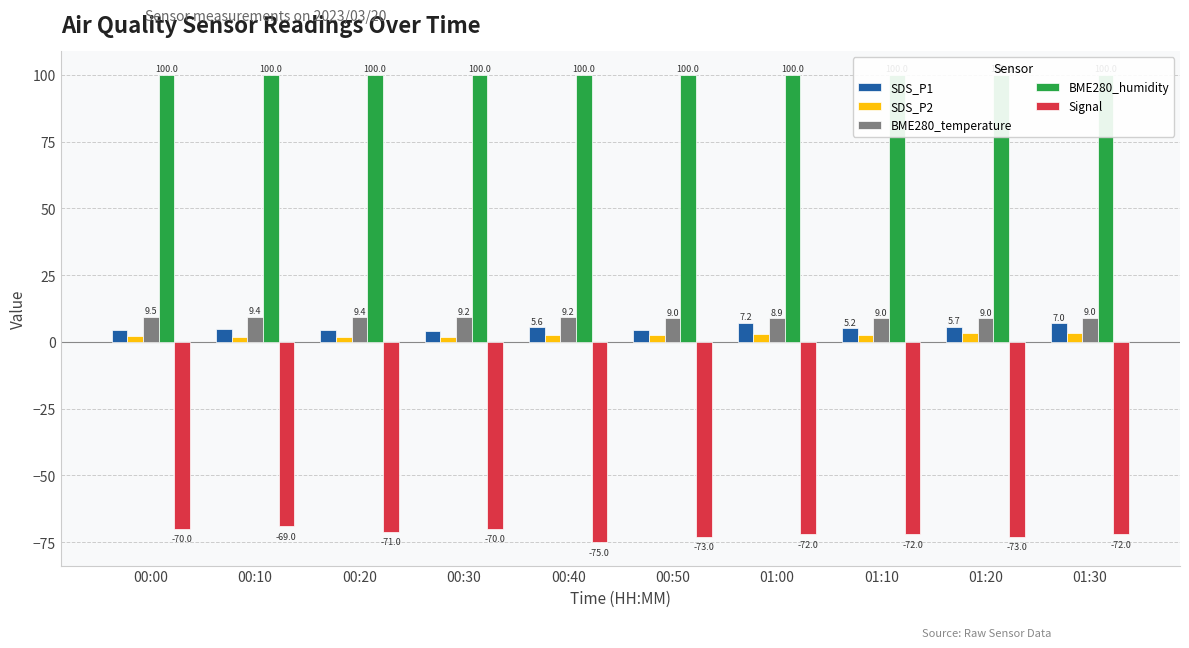

Where does the SDS_P2 series first go above 2?

00:00